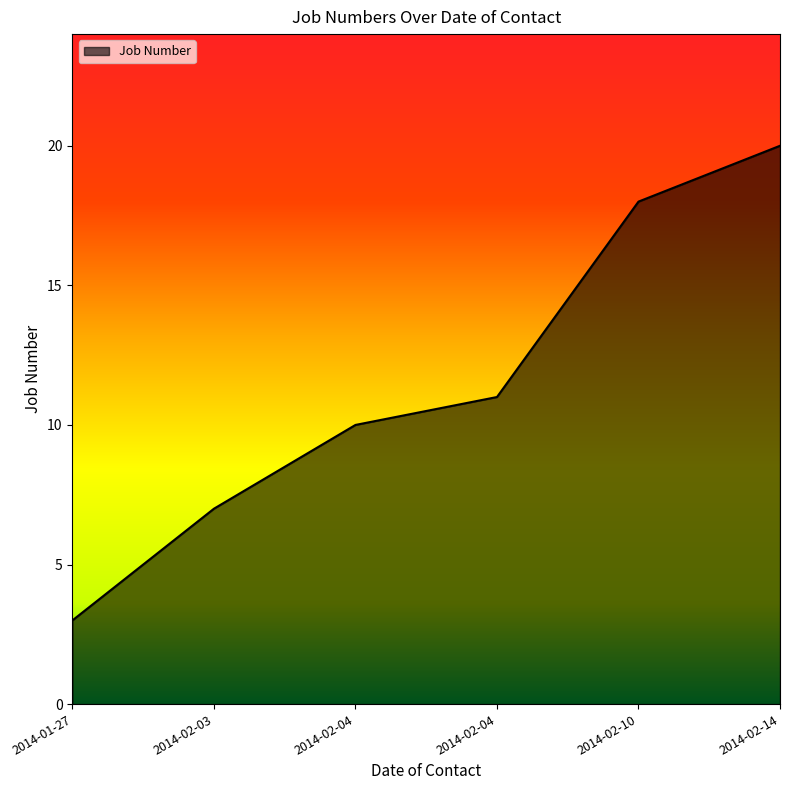

What is the average value?

12